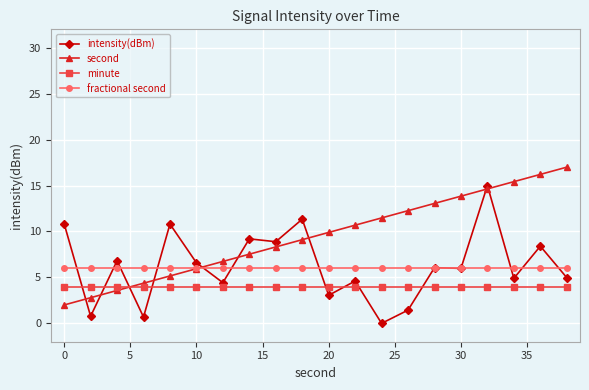

Which series has the largest total across all categories?

second